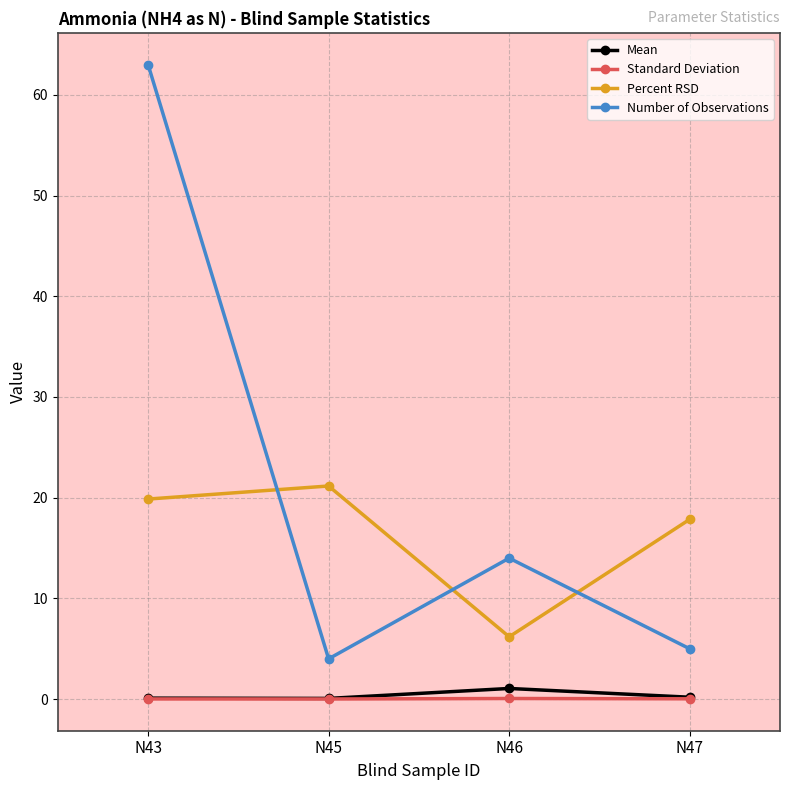

Where do Percent RSD and Number of Observations first cross each other?

N43 and N45